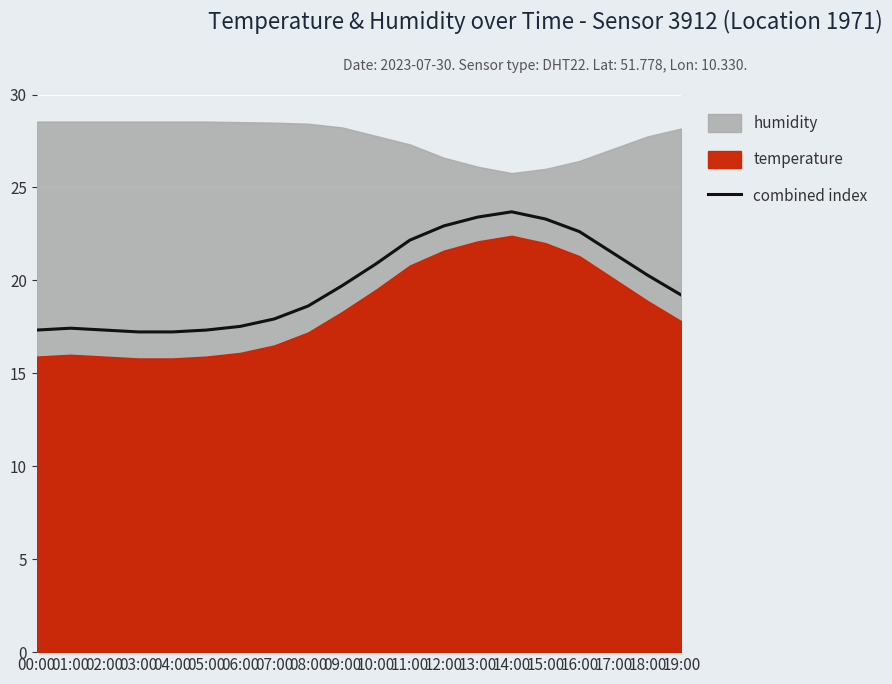

Is it true that combined index equals 23.4 at 13:00?

True